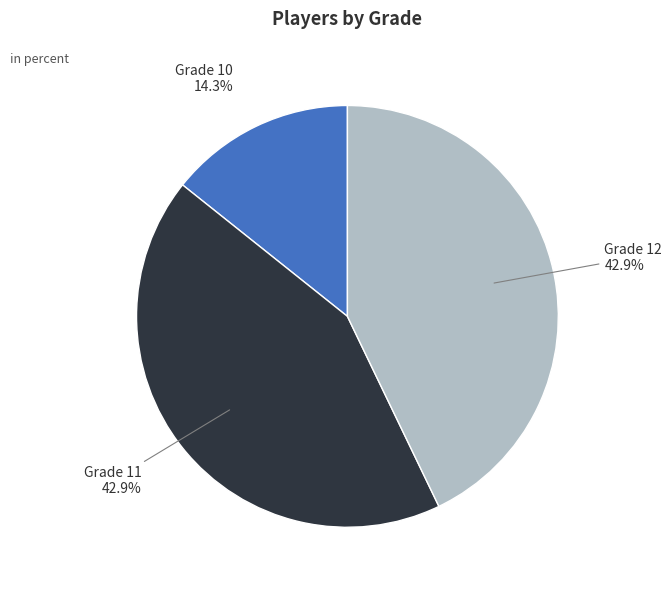

Count the number of slices in the pie.

3